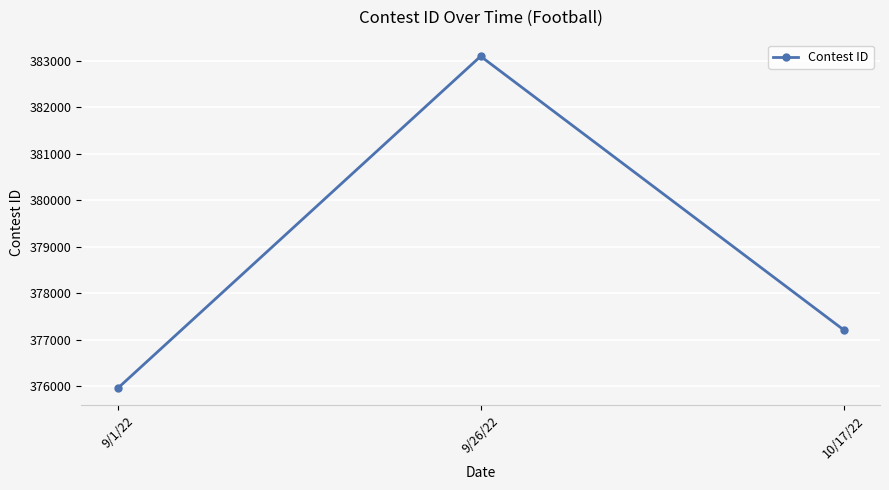

Reading left to right, extract all data points from this chart.

9/1/22=375954	9/26/22=383092	10/17/22=377212